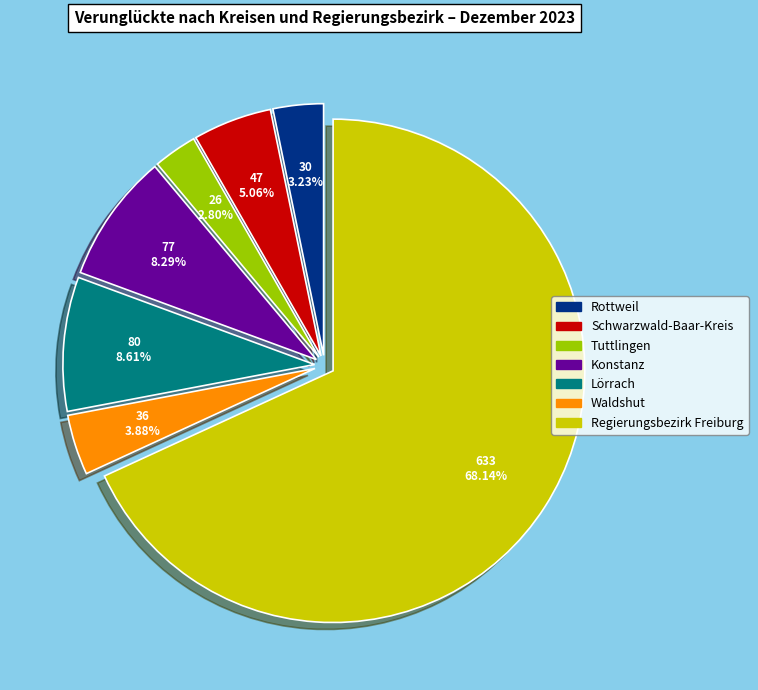

Which category has the biggest portion of the pie?

Regierungsbezirk Freiburg